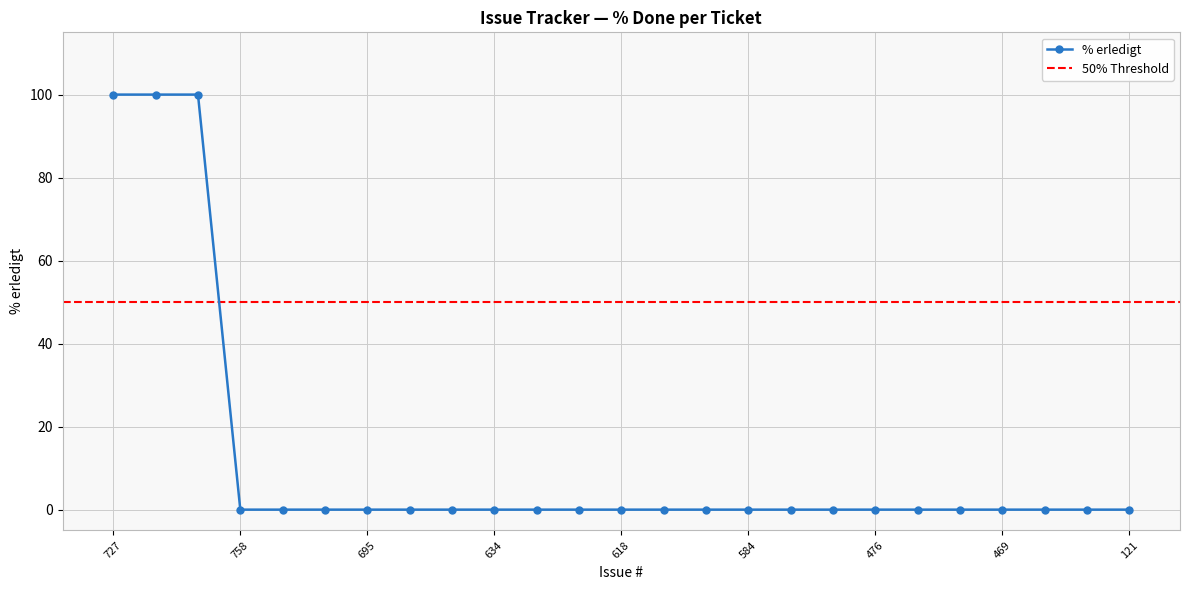

Rank the categories by value from highest to lowest.

727, 712, 710, 758, 752, 744, 695, 689, 682, 634, 633, 619, 618, 612, 589, 584, 551, 532, 476, 471, 470, 469, 435, 414, 121